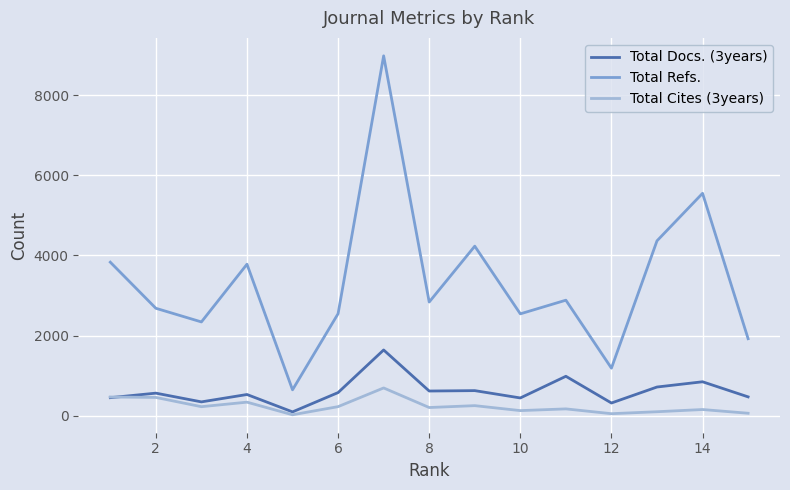

List the series in order of their peak value, lowest first.

Total Cites (3years), Total Docs. (3years), Total Refs.